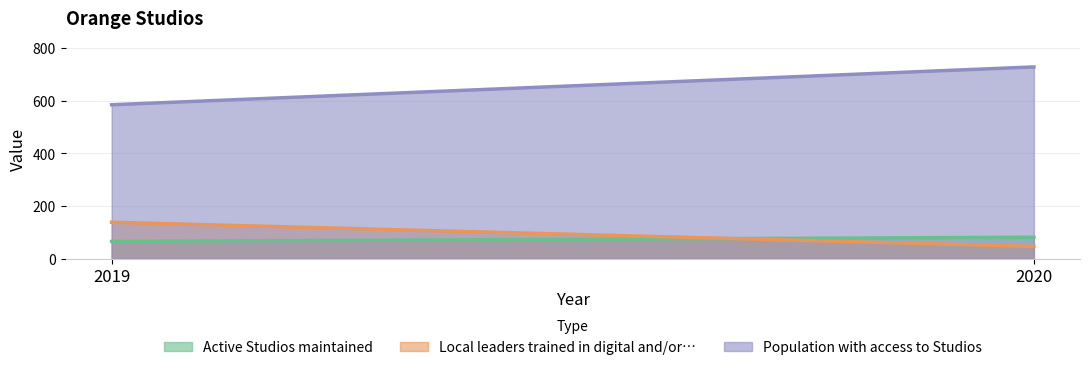

Reading left to right, what are all the values shown in this chart?

Active Studios maintained: 65	81
Local leaders trained in digital and/or…: 138	46
Population with access to Studios: 585	729